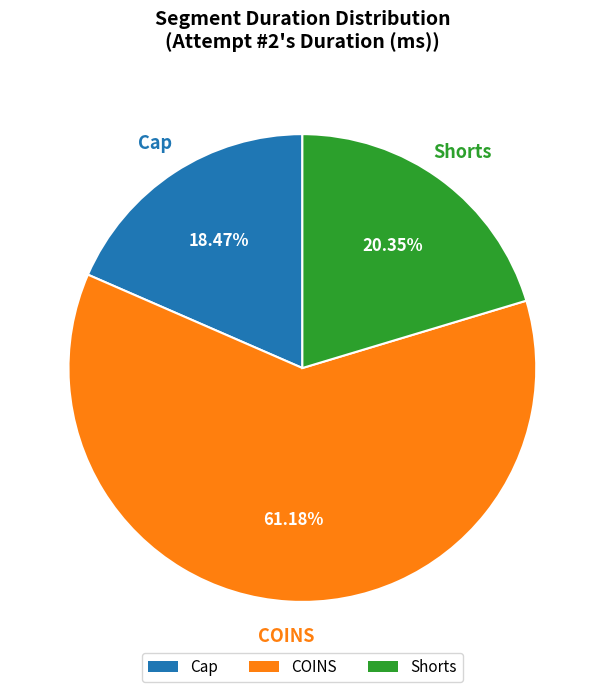

Combined, do COINS and Shorts account for over 50%?

Yes